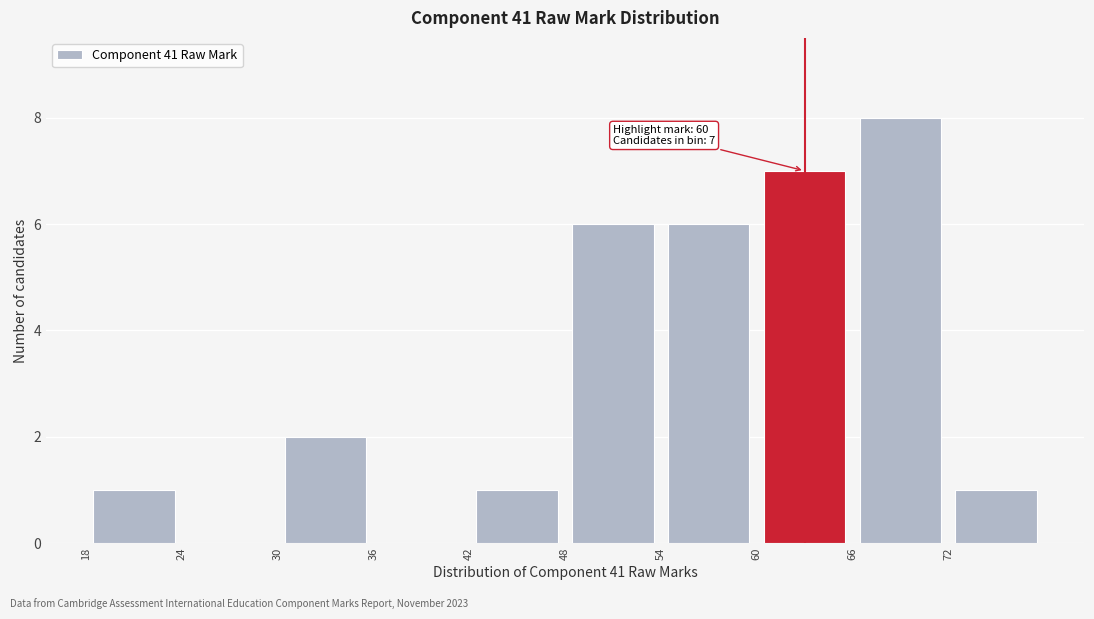

Over which range of the x-axis is the bar tallest?

66 to 72